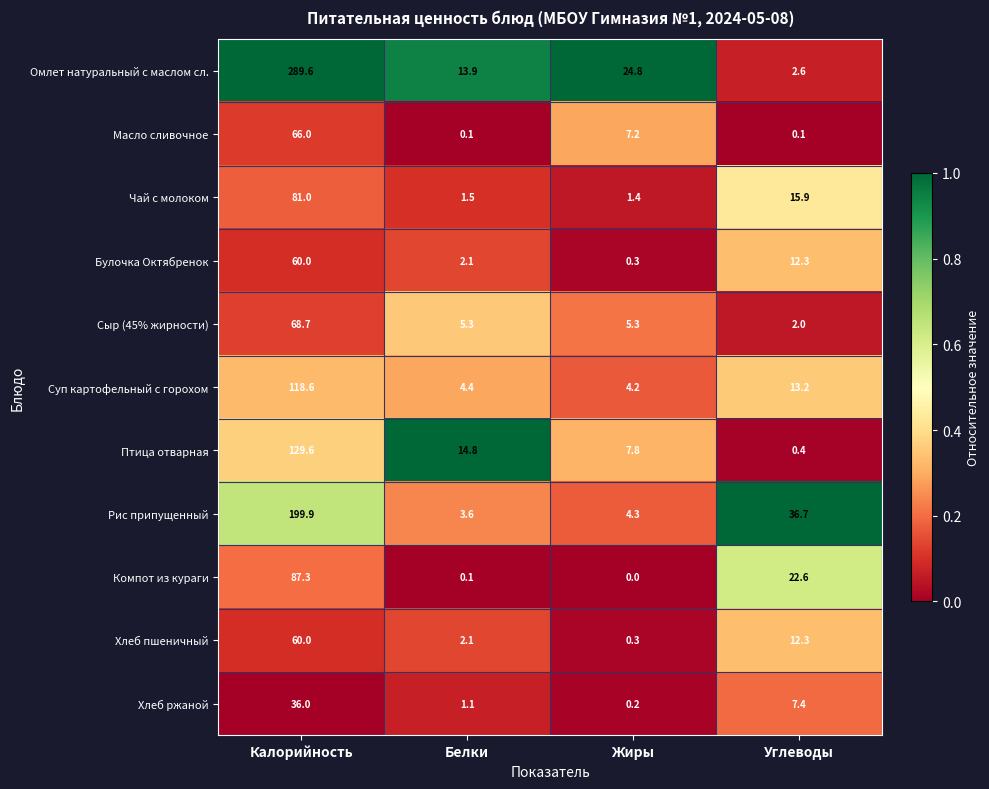

True or false: Рис припущенный has a value of 6.8 at Жиры.

False